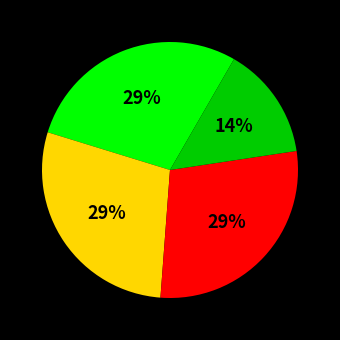

Does any single category account for the majority?

No